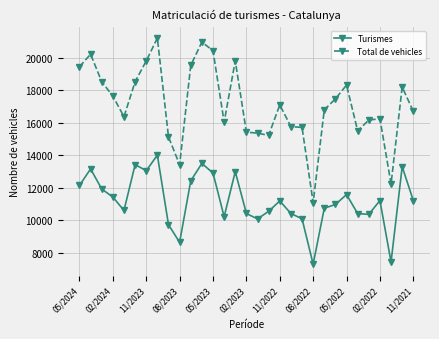

List the series in order of their overall mean, highest first.

Total de vehicles, Turismes